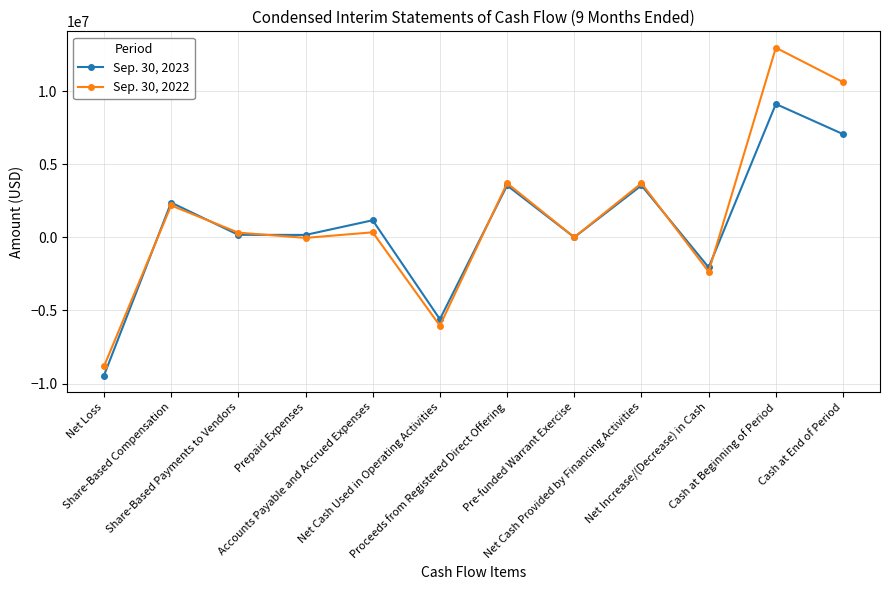

Where do Sep. 30, 2023 and Sep. 30, 2022 first cross each other?

Net Loss and Share-Based Compensation